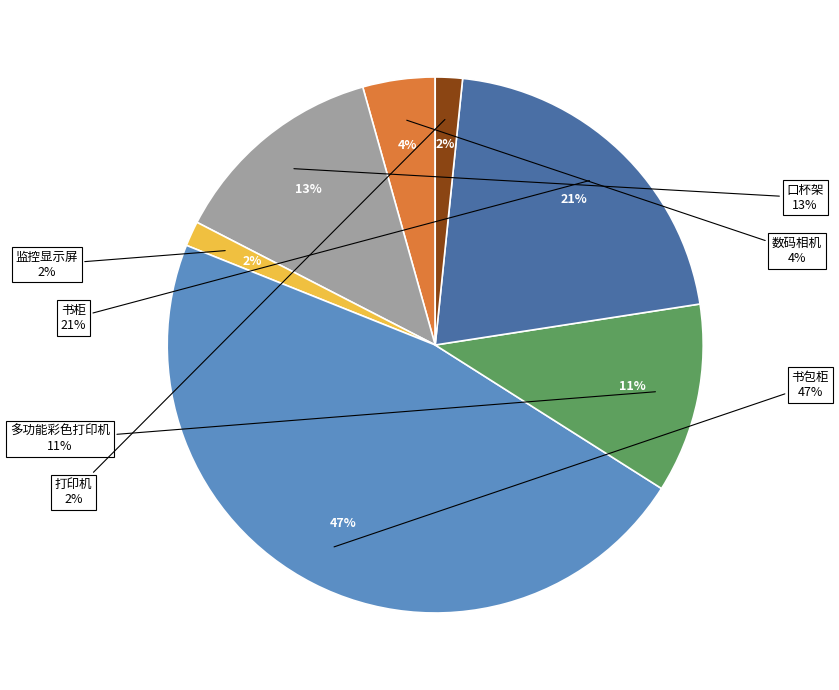

To the nearest percent, what percentage of the pie is 数码相机?

4%